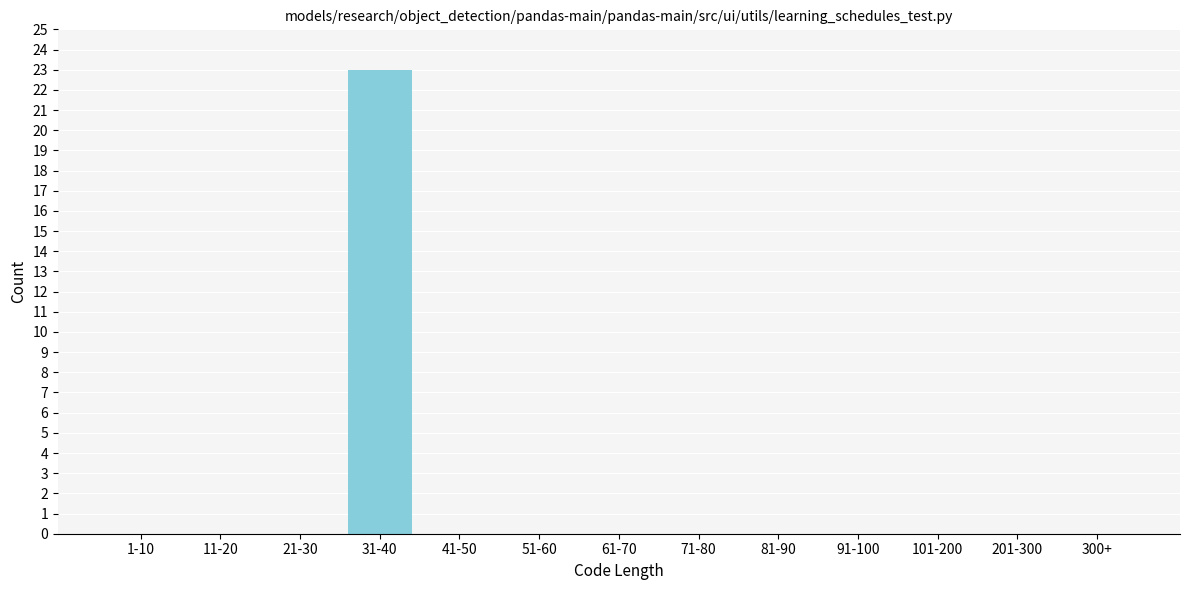

At which category does the chart reach its peak across all series?

31-40